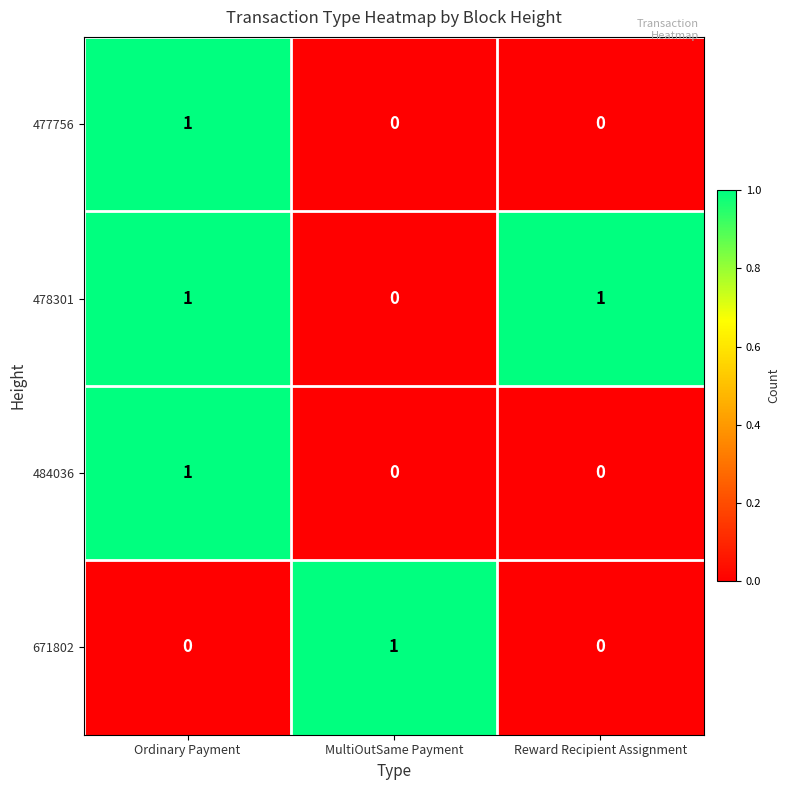

Reading left to right, extract all data points from this chart.

477756: 1	0	0
478301: 1	0	1
484036: 1	0	0
671802: 0	1	0